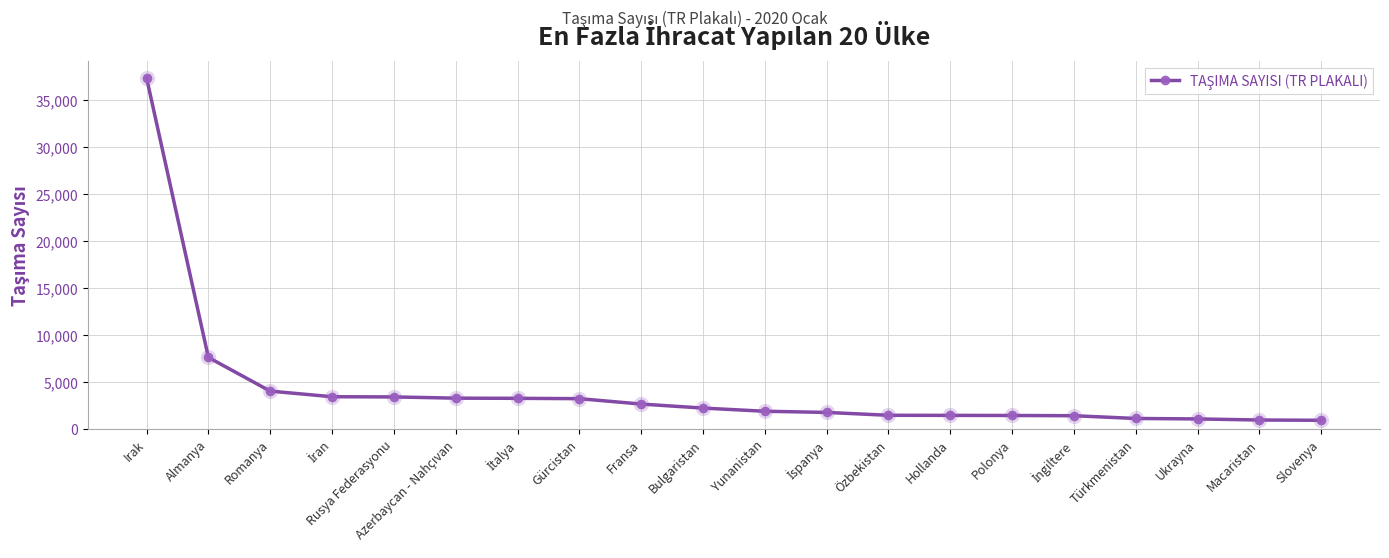

What is the smallest value displayed?

911